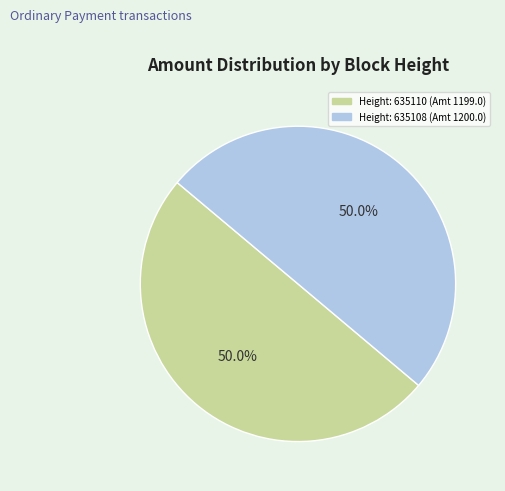

How many segments does this pie chart have?

2